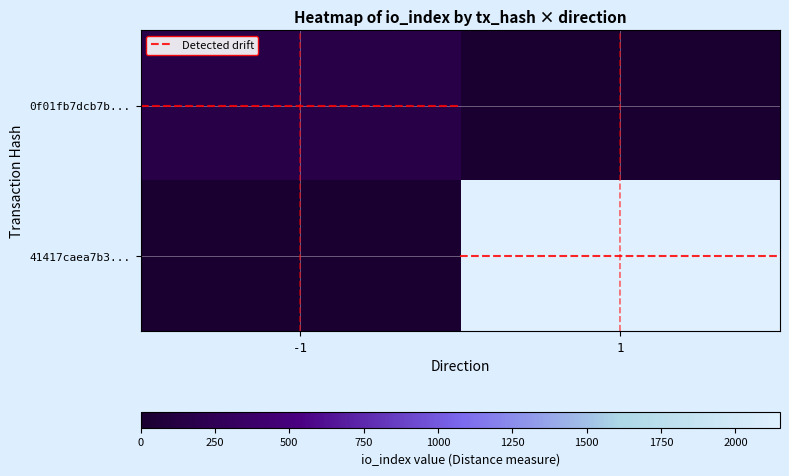

How many categories are shown in the chart?

2